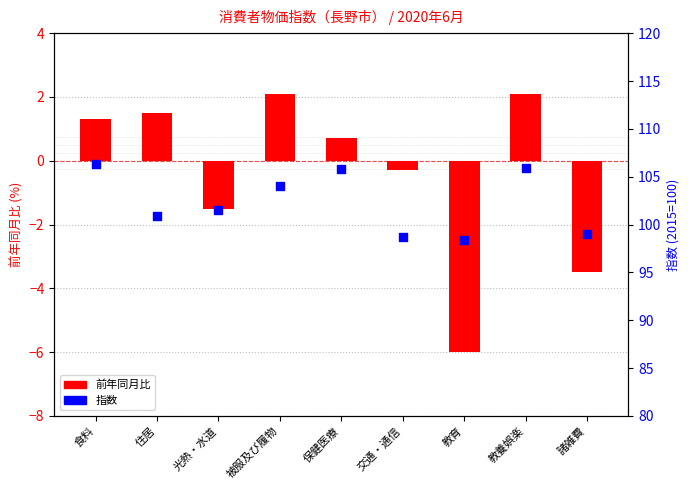

Which series contains the highest Y value?

指数